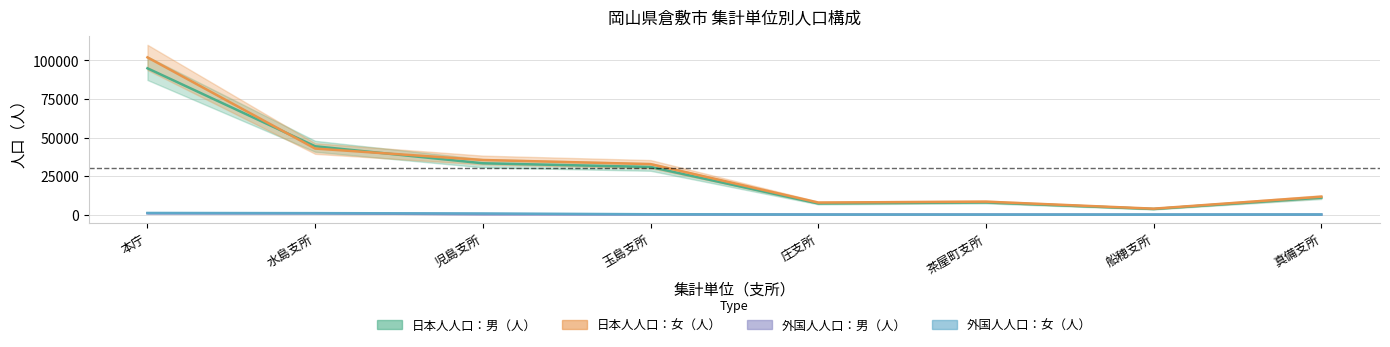

How many lines are shown in the chart?

4